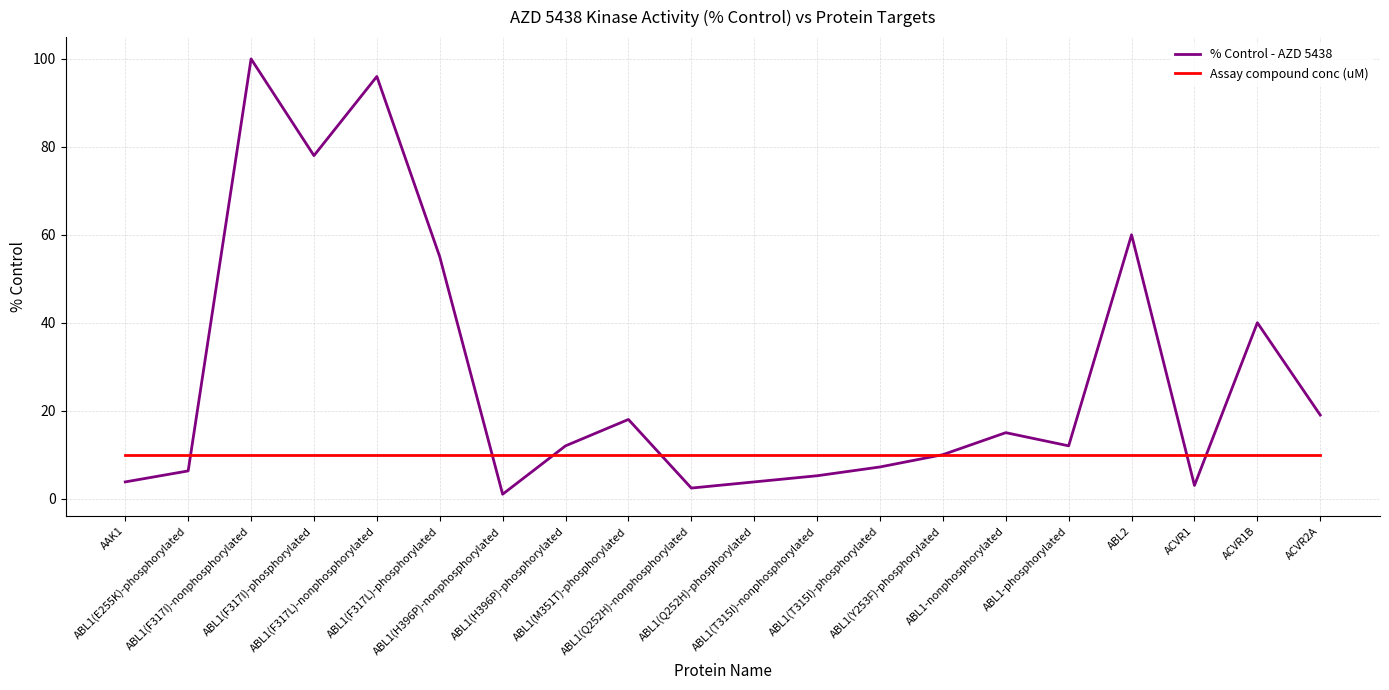

Which category has the highest value across all series?

ABL1(F317I)-nonphosphorylated